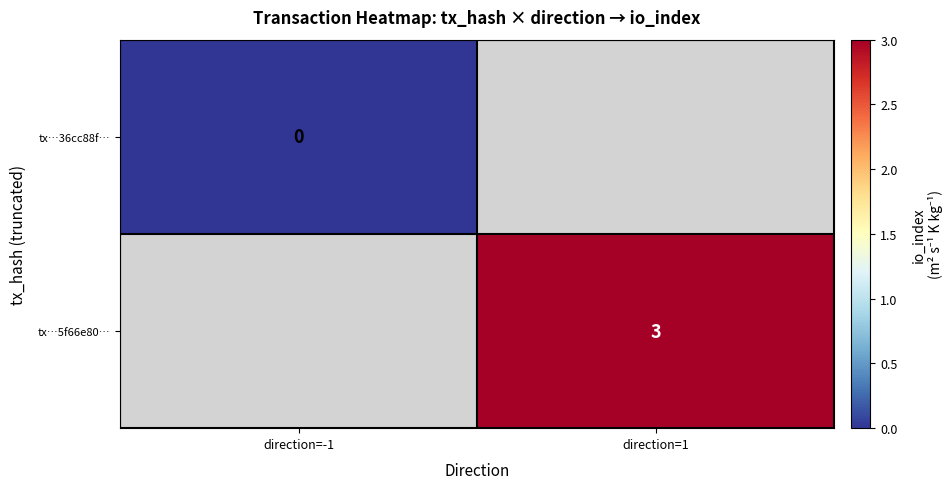

Is it true that tx…5f66e80… equals 5 at direction=1?

False